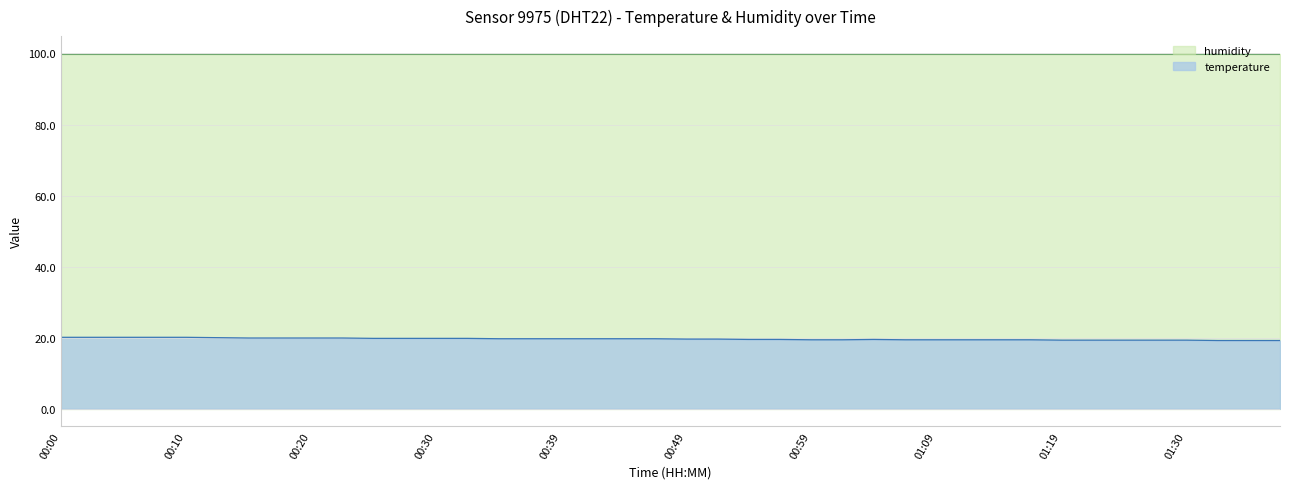

At which category does the chart reach its minimum across all series?

01:33